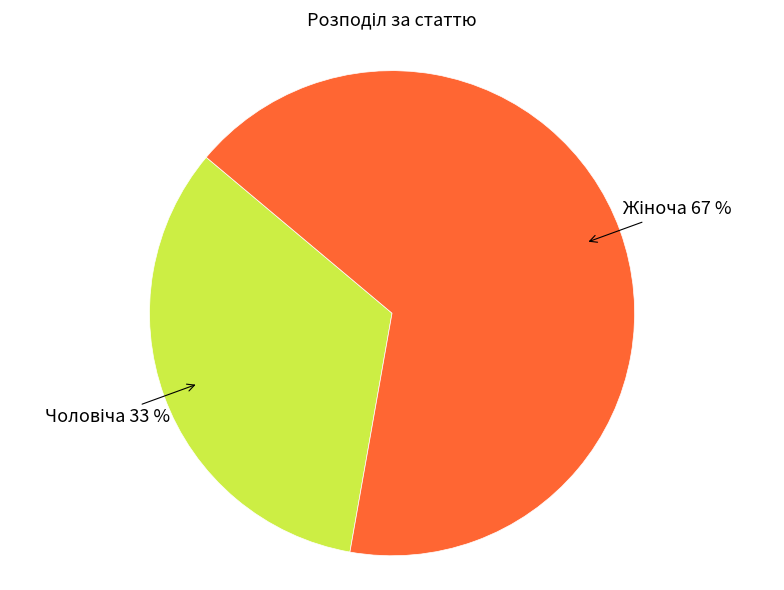

To the nearest percent, what is the average slice percentage?

50%